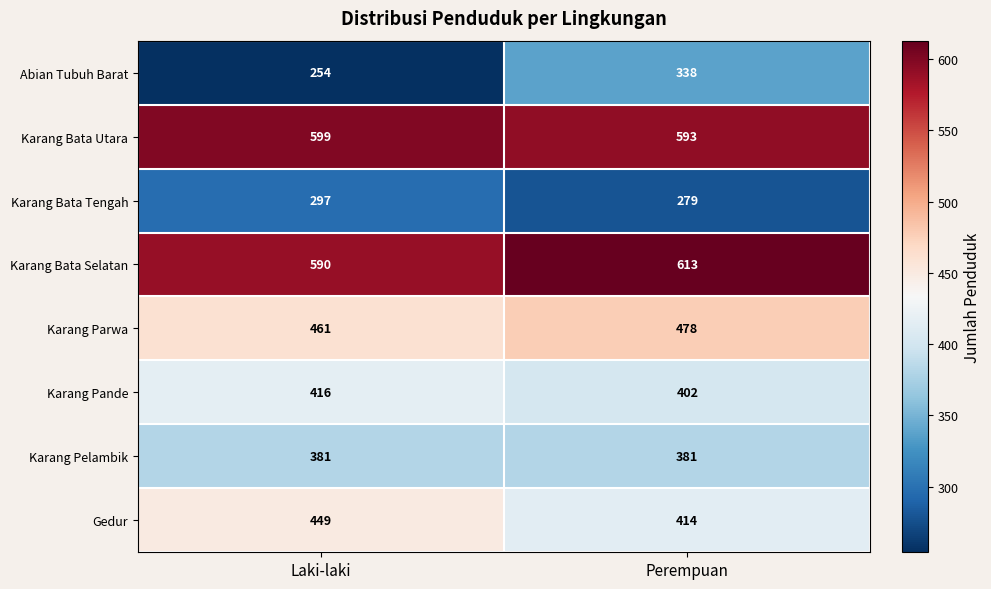

What is the sum of the Karang Pelambik values at Perempuan and Laki-laki?

762